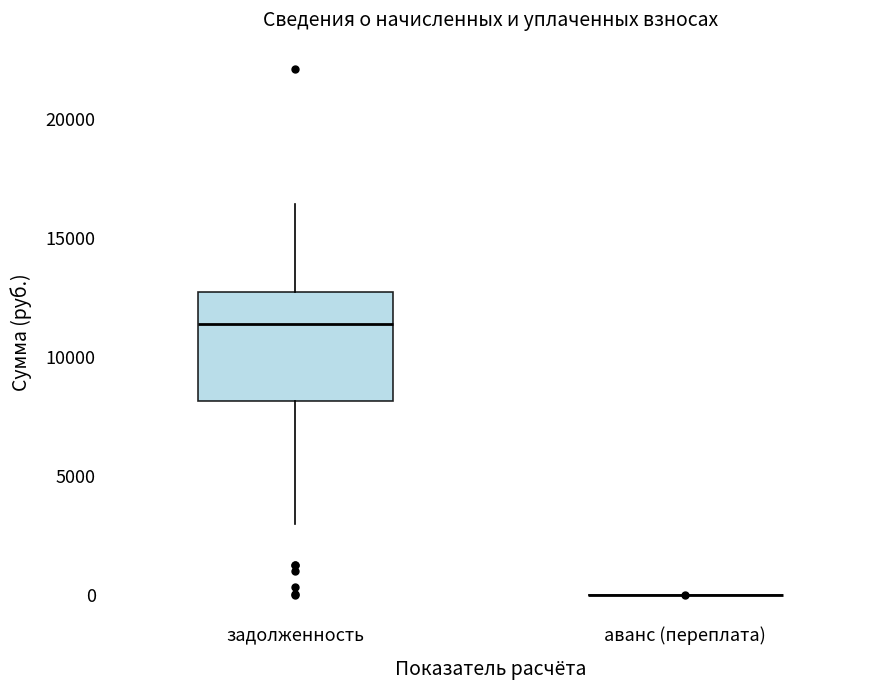

Reading left to right, read every box against the y-axis: the position of its median line, the range the box covers, and the ends of its whiskers. The values are not printed on the chart, so give them approximately, as read against the axis.

задолженность: median 11500, box 8000 to 12500, whiskers 3000 to 16500
аванс (переплата): box collapsed to a line at 0, whiskers 0 to 0